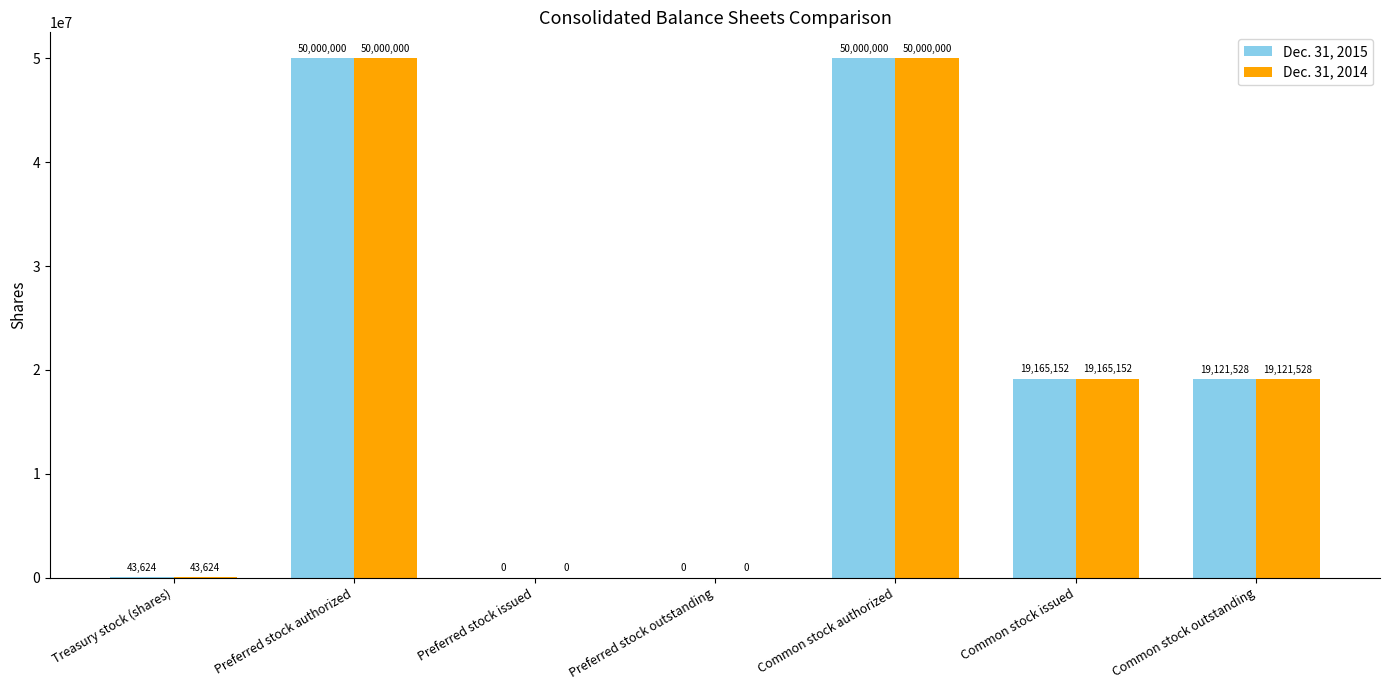

How many positive values does the Dec. 31, 2015 series have?

5